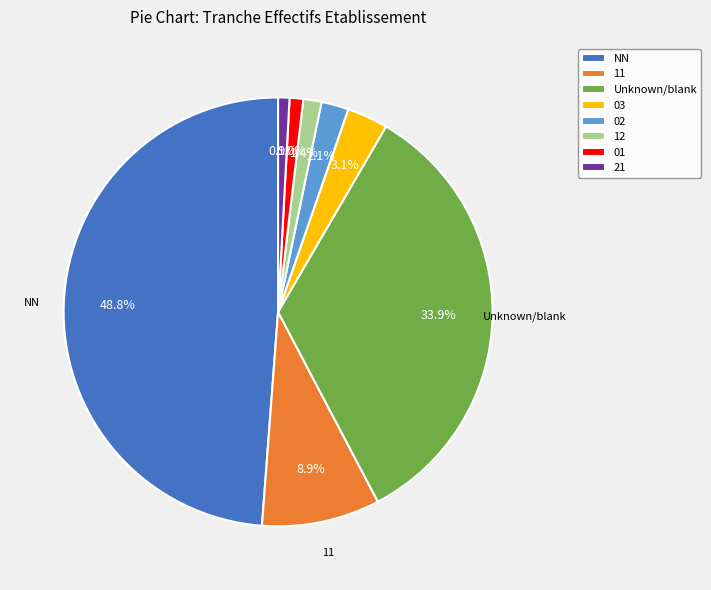

How many segments does this pie chart have?

8